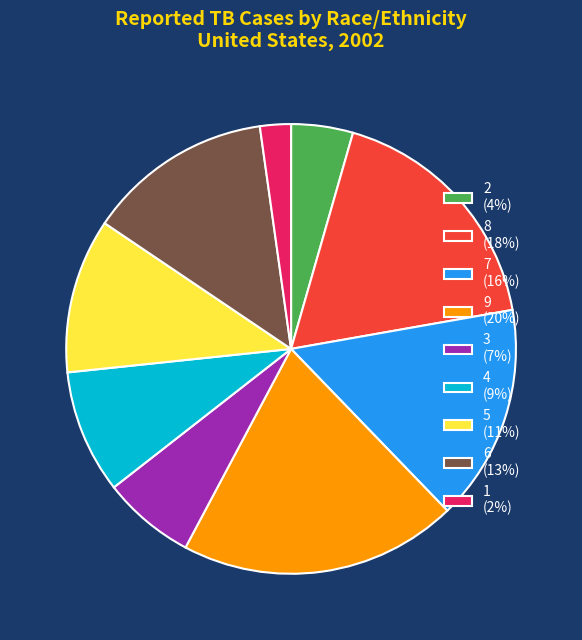

How many slices are in this pie chart?

9